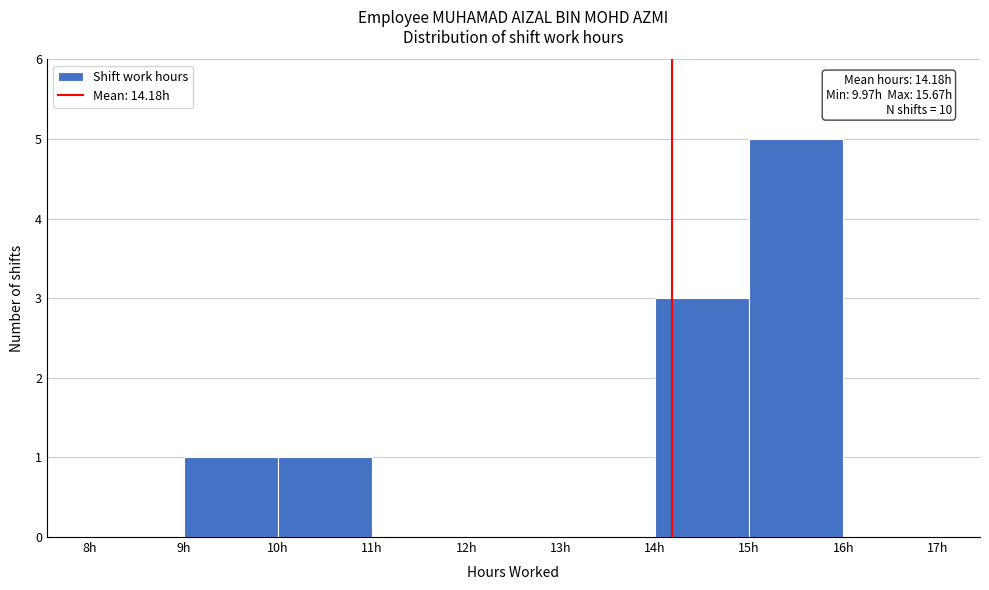

Which range on the x-axis has the tallest bar?

15 to 16